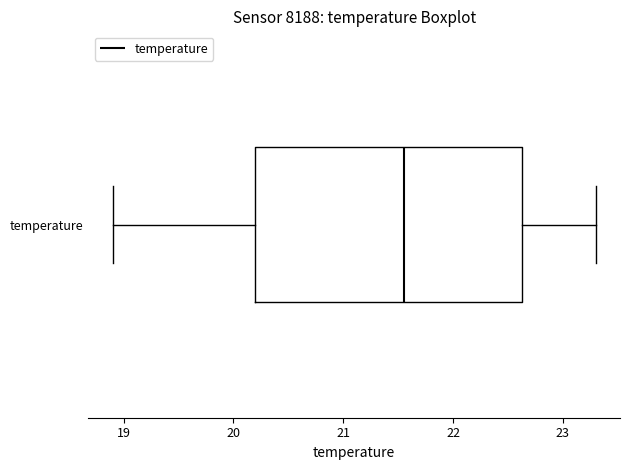

Transcribe this box plot: give where the median line is, the range the box spans, and where the two whiskers end, as read against the x-axis. The values are not printed on the chart, so give them approximately, as read against the axis.

median 21.6, box 20.2 to 22.6, whiskers 18.9 to 23.3